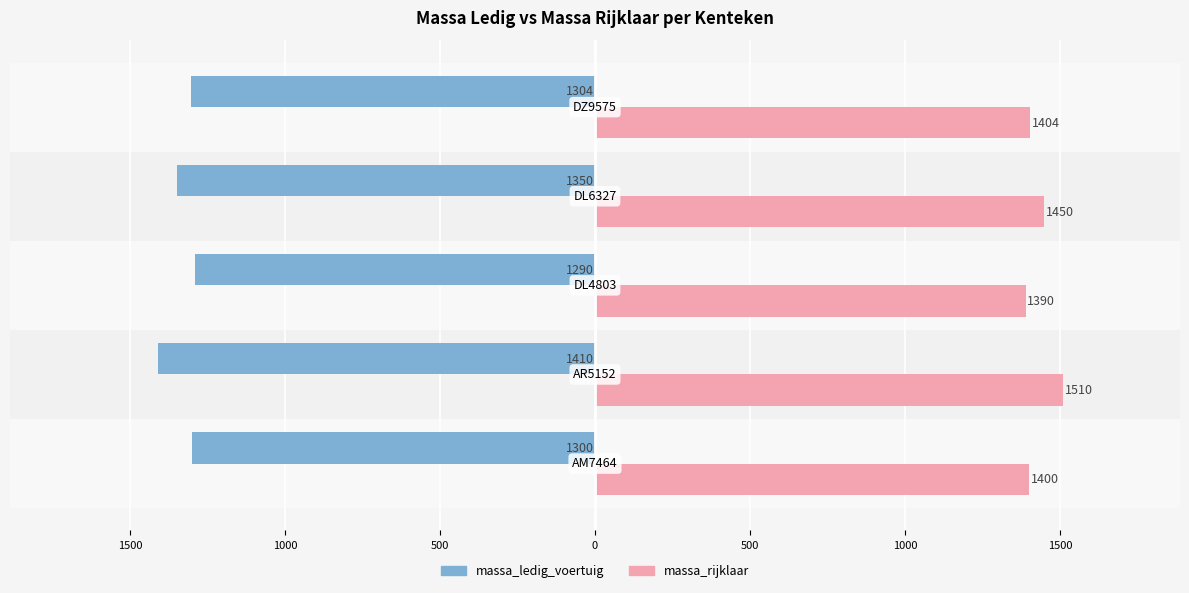

What is the sum of all massa_rijklaar values?

7154